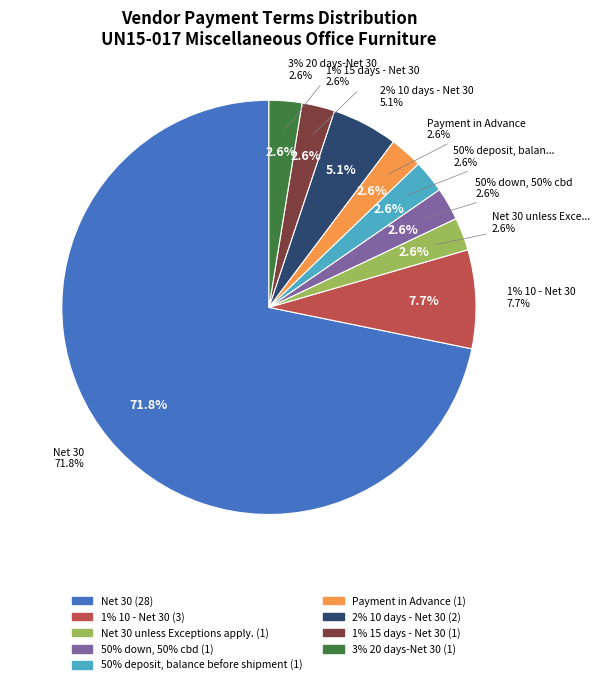

Which category accounts for the majority?

Net 30